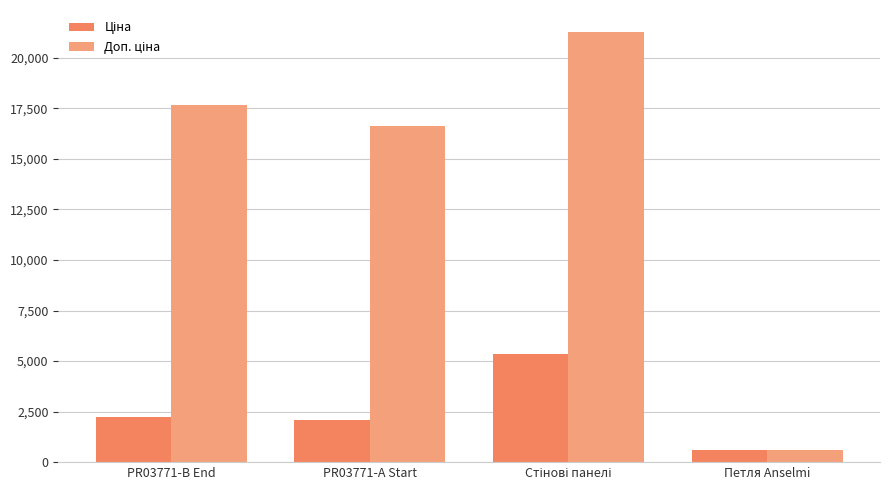

Rank the series by their maximum value, from highest to lowest.

Доп. ціна, Ціна